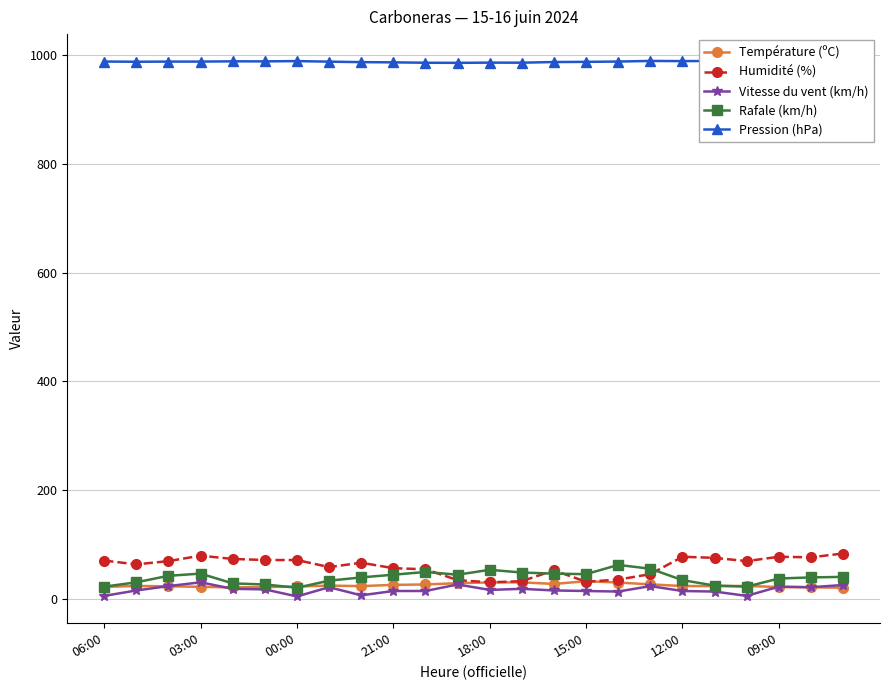

What is the sum of all Vitesse du vent (km/h) values?

392.0